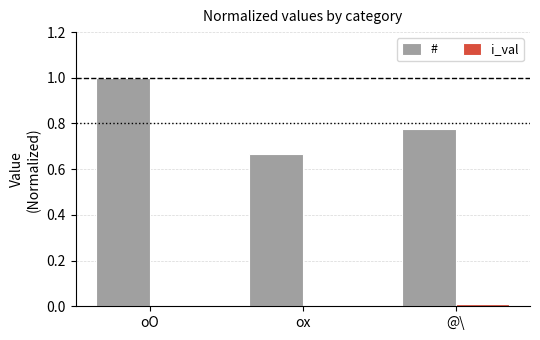

The # series shows 0.5 at @\. True or false?

False